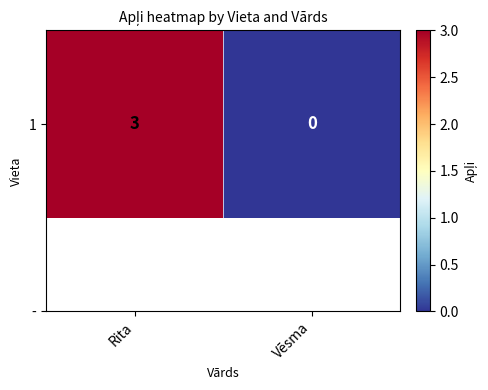

Between Rita and Vēsma, which is larger?

Rita